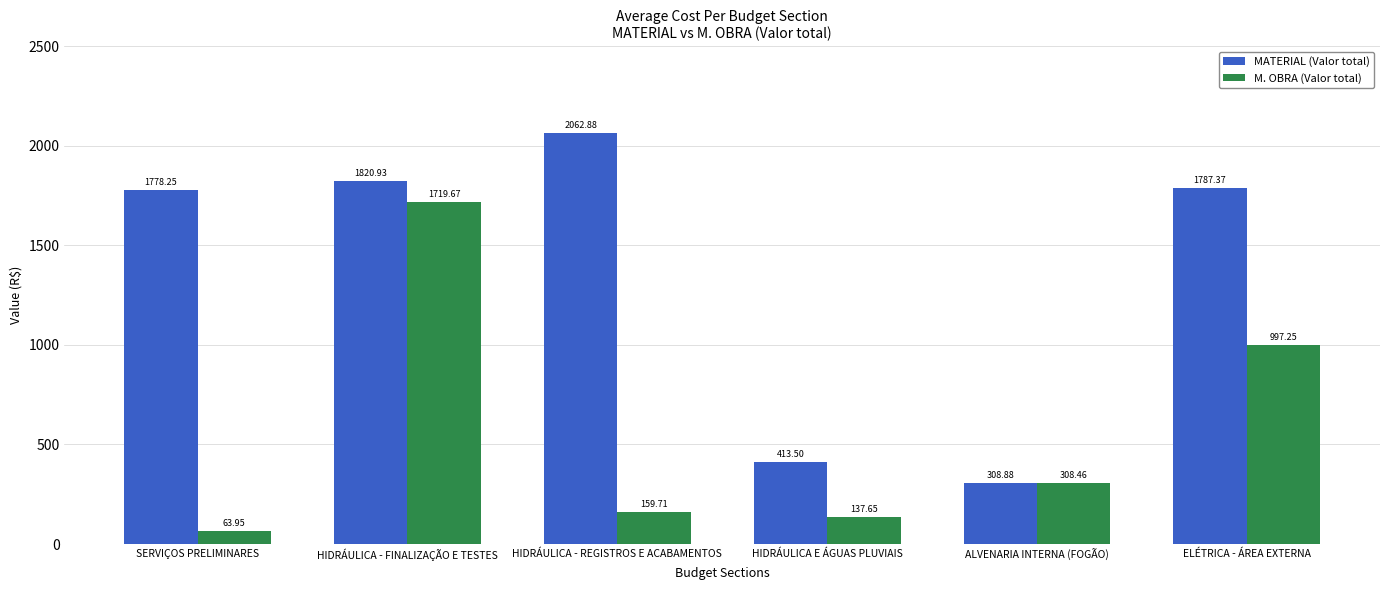

At which category does the chart reach its peak across all series?

HIDRÁULICA - REGISTROS E ACABAMENTOS